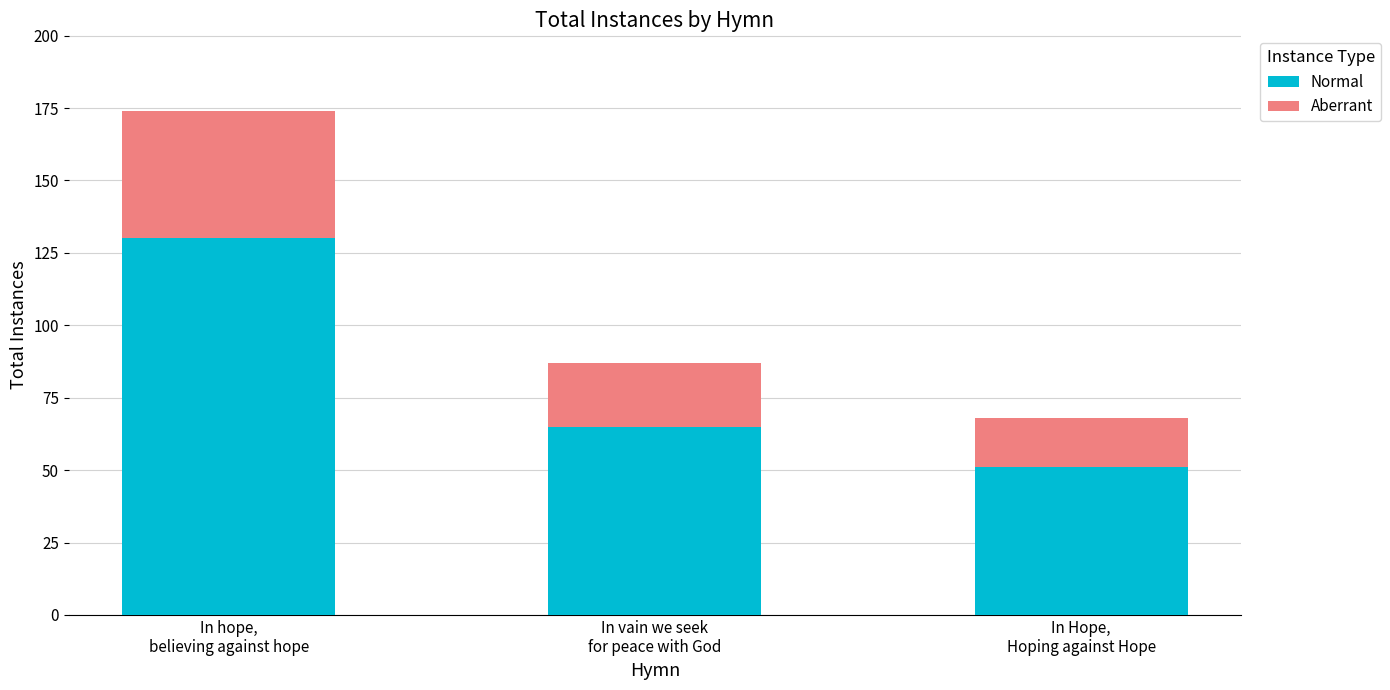

What is the highest value of the Normal series?

130